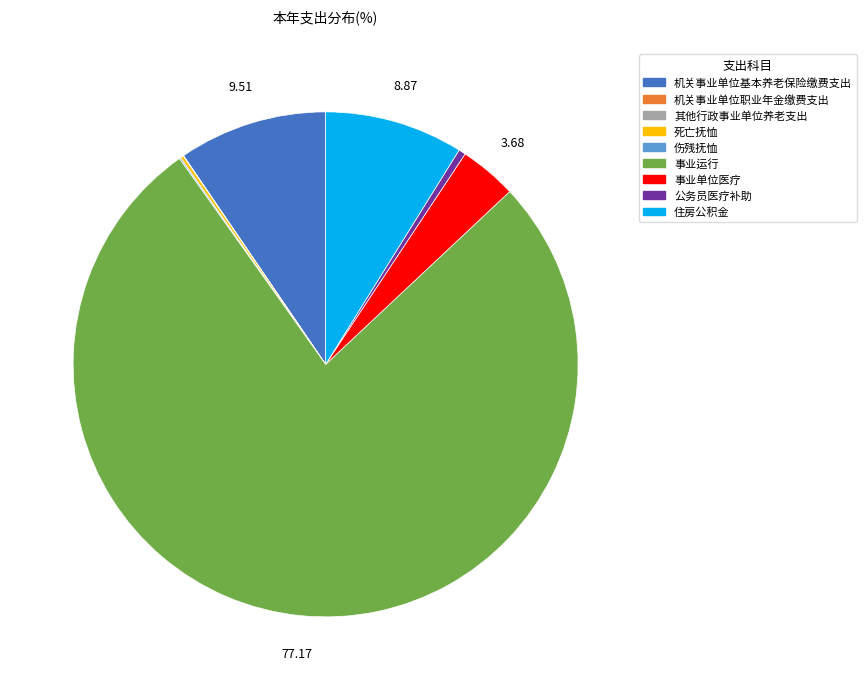

Which slice represents more than half of the pie?

事业运行